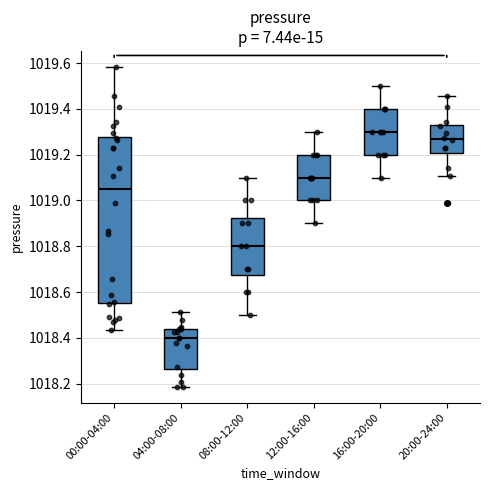

Reading left to right, read every box against the y-axis: the position of its median line, the range the box covers, and the ends of its whiskers. The values are not printed on the chart, so give them approximately, as read against the axis.

00:00-04:00: median 1019.04, box 1018.56 to 1019.28, whiskers 1018.44 to 1019.58
04:00-08:00: median 1018.40, box 1018.26 to 1018.44, whiskers 1018.18 to 1018.52
08:00-12:00: median 1018.80, box 1018.68 to 1018.92, whiskers 1018.50 to 1019.10
12:00-16:00: median 1019.10, box 1019.00 to 1019.20, whiskers 1018.90 to 1019.30
16:00-20:00: median 1019.30, box 1019.20 to 1019.40, whiskers 1019.10 to 1019.50
20:00-24:00: median 1019.26, box 1019.20 to 1019.34, whiskers 1019.10 to 1019.46